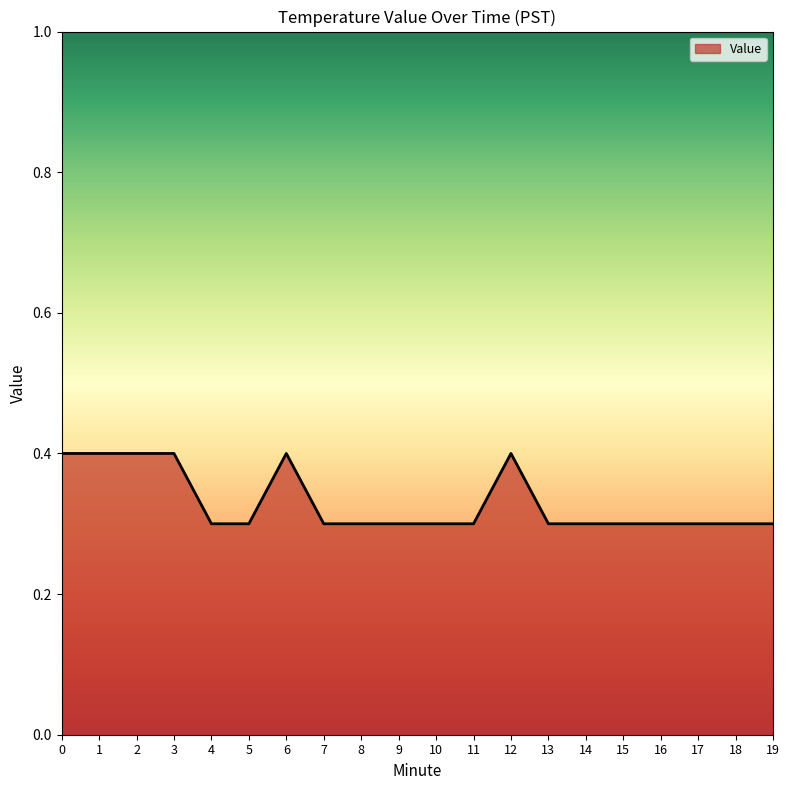

What is the smallest value displayed?

0.3